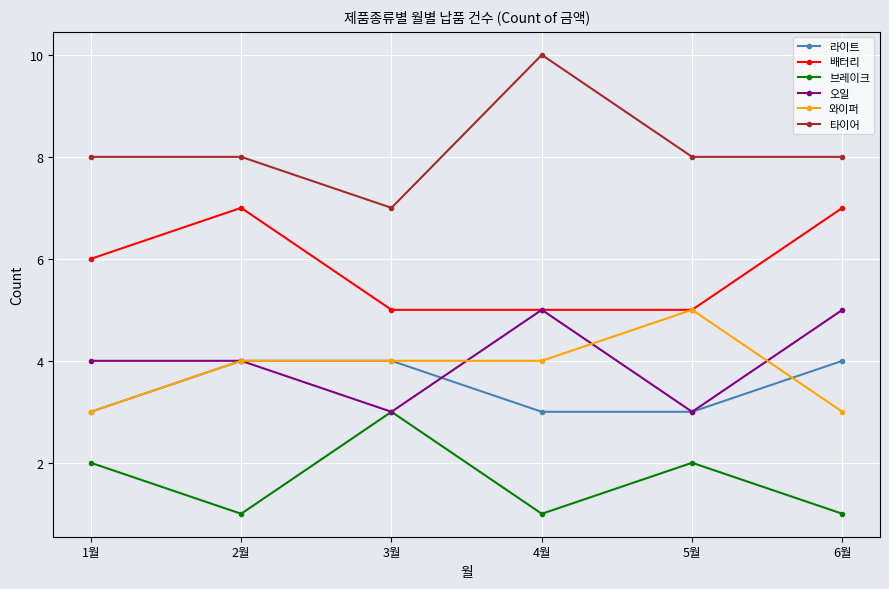

What is the lowest value of the 배터리 series?

5